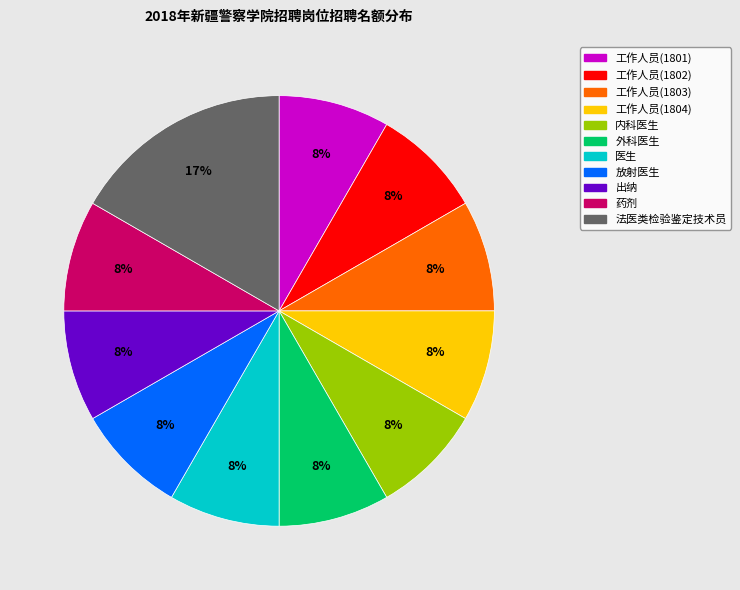

Which category has the biggest portion of the pie?

法医类检验鉴定技术员